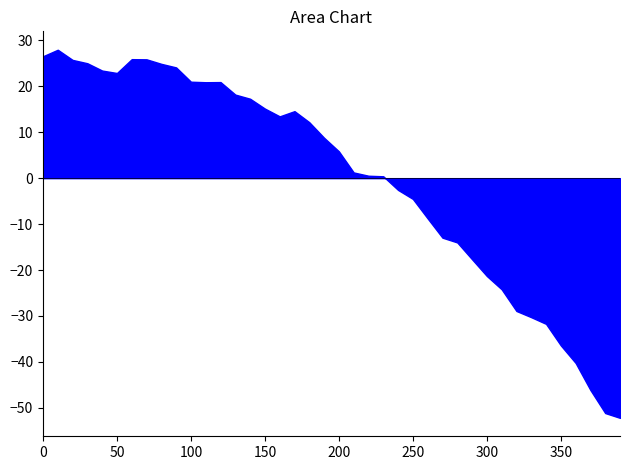

What is the sum of all values?

-0.2